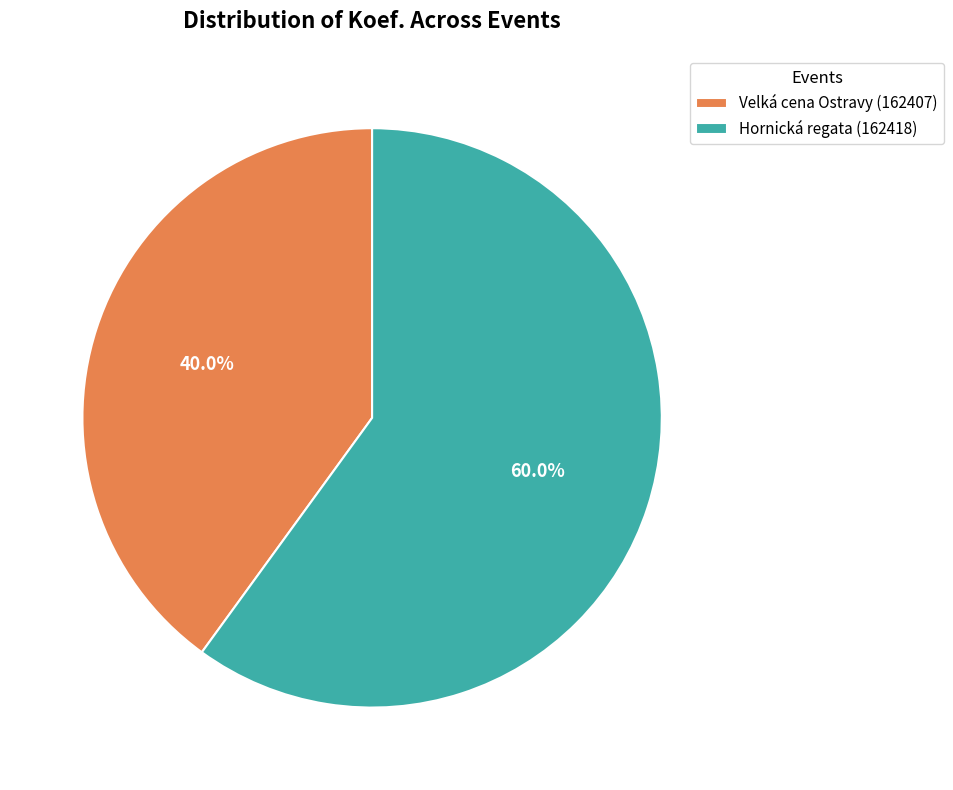

Combined, what portion of the pie is Hornická regata (162418) and Velká cena Ostravy (162407)?

100.0%